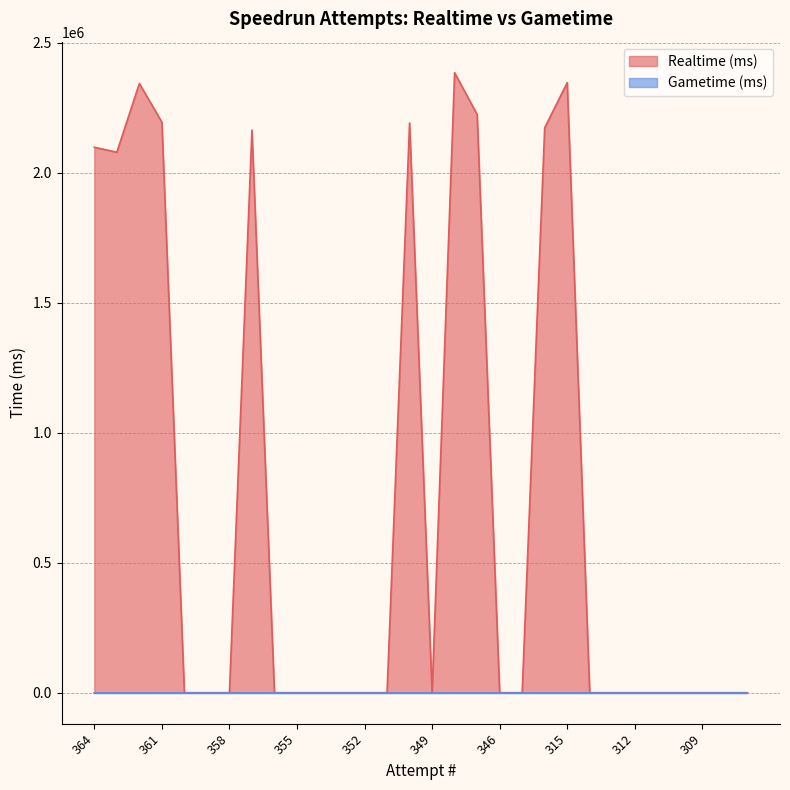

At which category does the chart reach its minimum across all series?

360